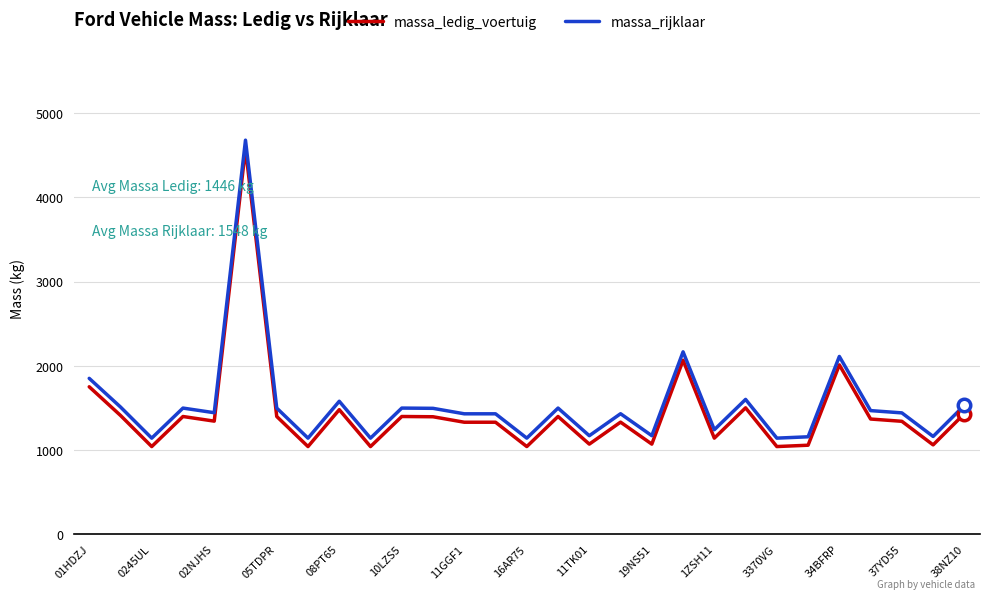

True or false: massa_rijklaar and massa_ledig_voertuig intersect in this chart.

False